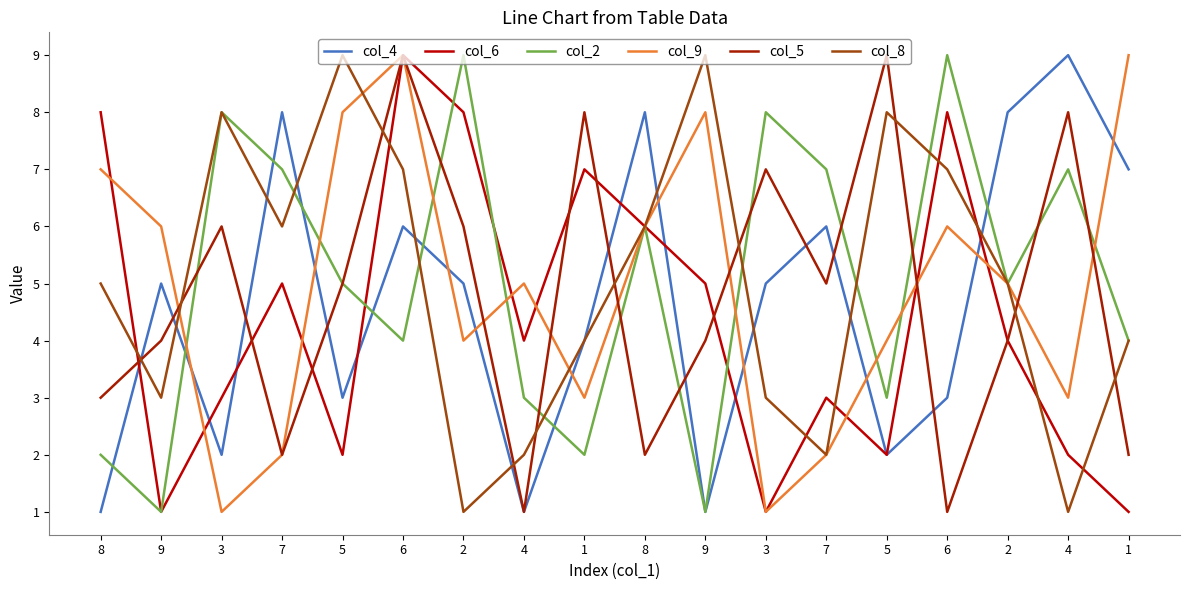

Reading left to right, list all the values displayed in this chart.

col_4: 1	5	2	8	3	6	5	1	4	8	1	5	6	2	3	8	9	7
col_6: 8	1	3	5	2	9	8	4	7	6	5	1	3	2	8	4	2	1
col_2: 2	1	8	7	5	4	9	3	2	6	1	8	7	3	9	5	7	4
col_9: 7	6	1	2	8	9	4	5	3	6	8	1	2	4	6	5	3	9
col_5: 3	4	6	2	5	9	6	1	8	2	4	7	5	9	1	4	8	2
col_8: 5	3	8	6	9	7	1	2	4	6	9	3	2	8	7	5	1	4